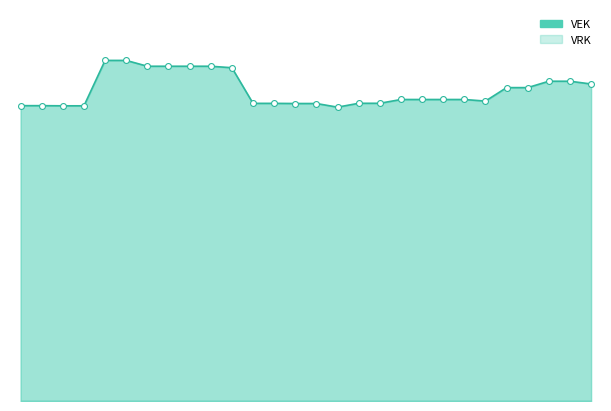

What is the change in value from 2023 Opmaak - ontwerp to 2023 1ste aanpassing - goedgekeurd?

+261